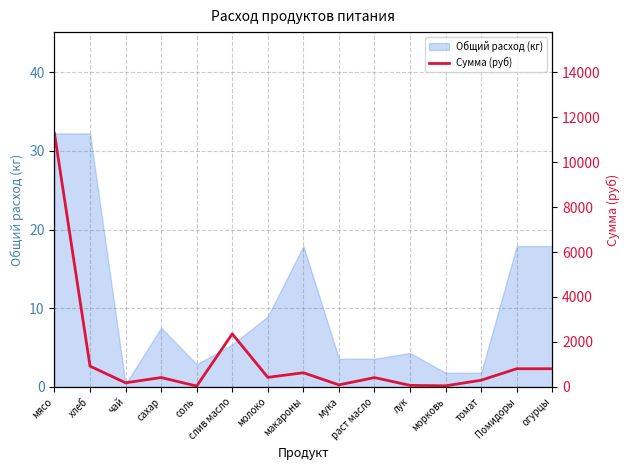

Where does the data first go above 413?

мясо